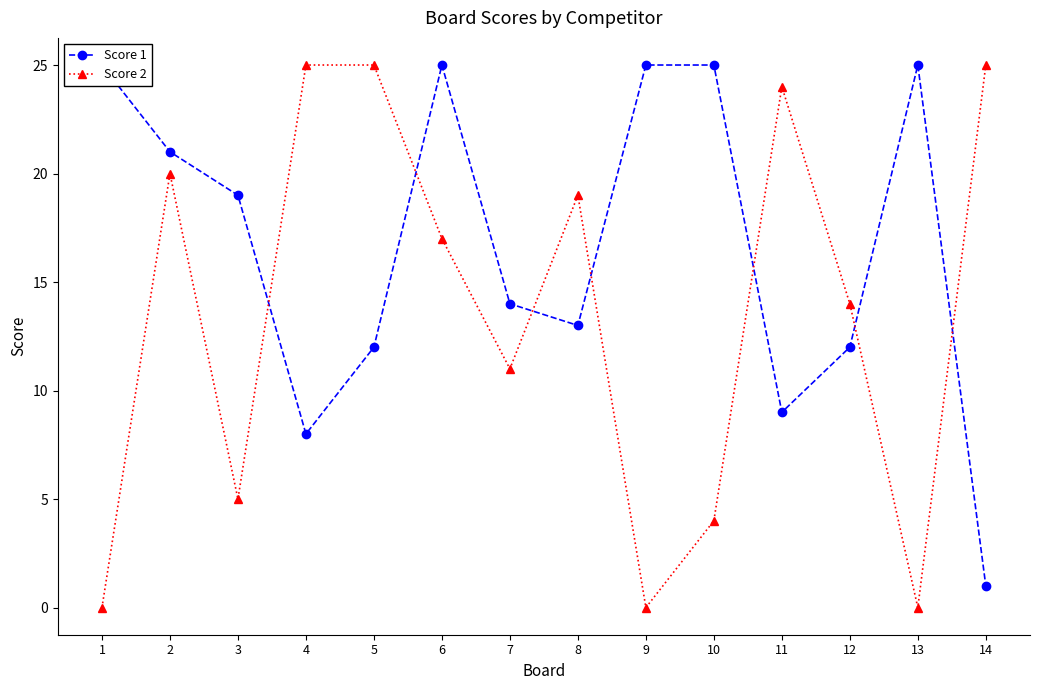

What are all the series names shown in the legend?

Score 1, Score 2